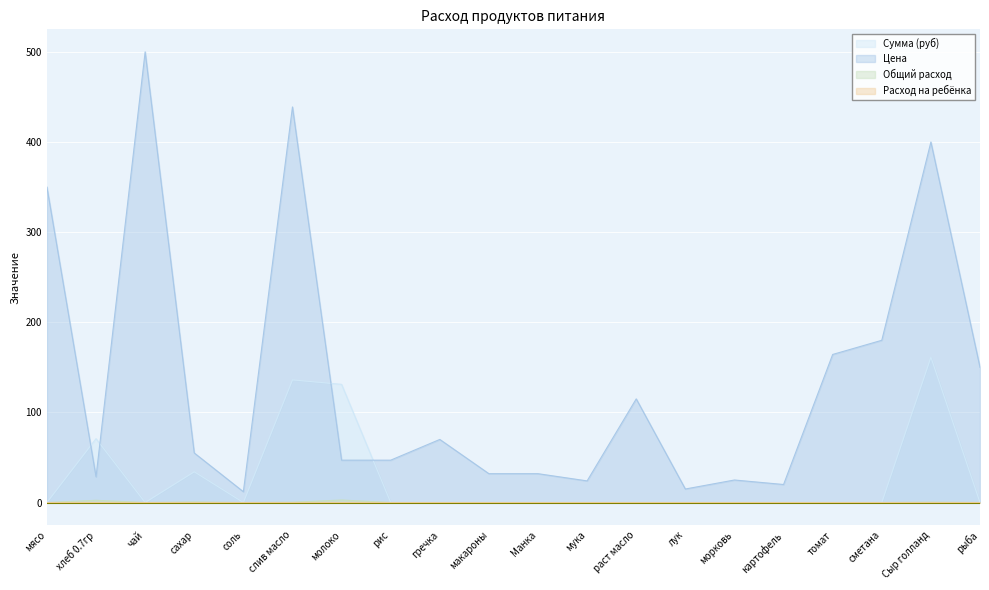

True or false: Общий расход has more than 0 interior local peaks.

True